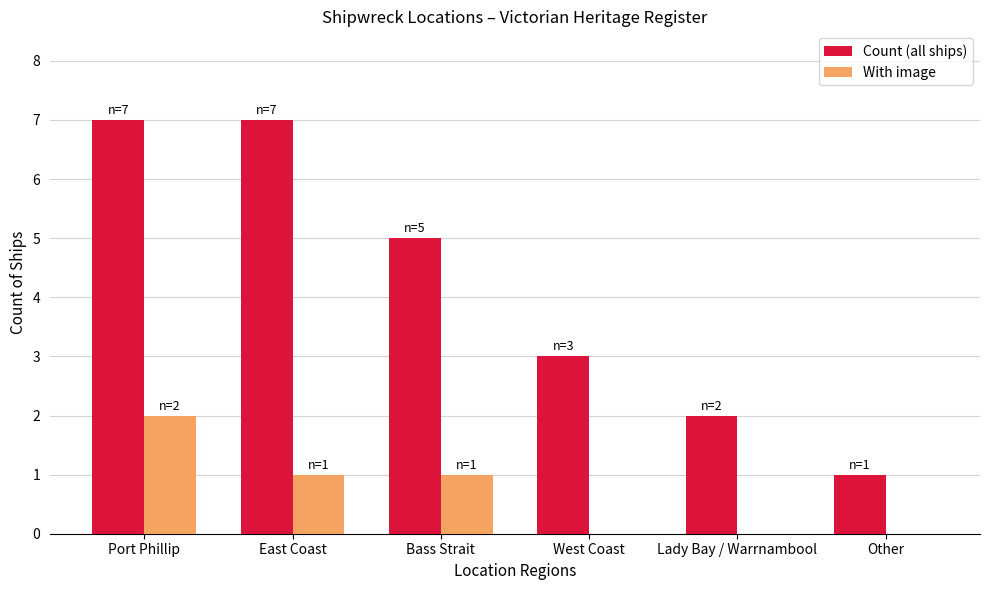

Reading left to right, extract all data points from this chart.

Count (all ships): 7	7	5	3	2	1
With image: 2	1	1	0	0	0